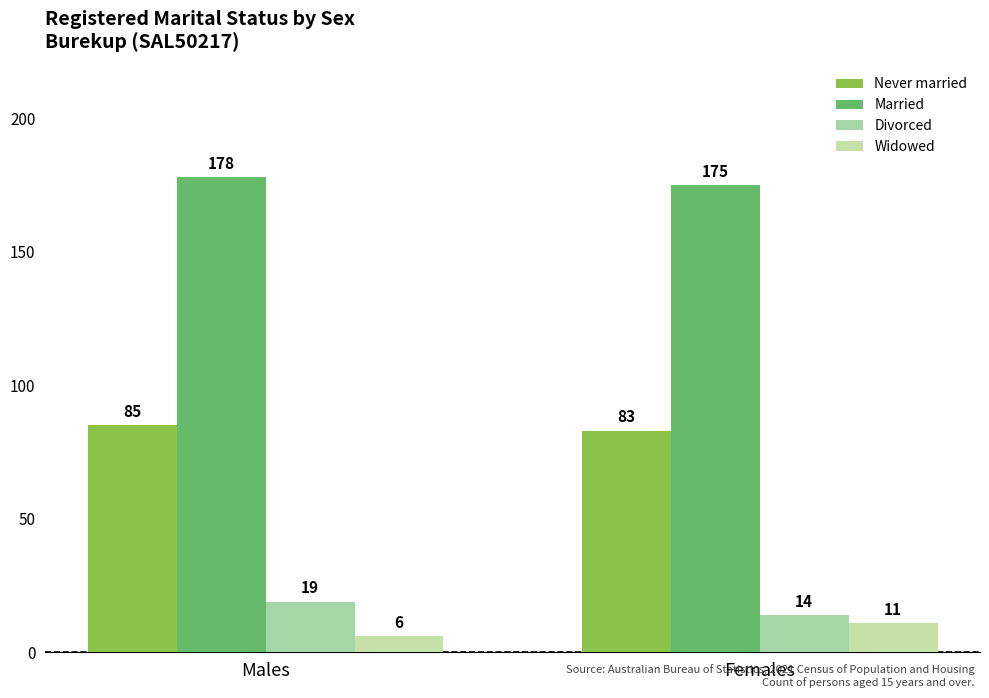

What is the sum of all Never married values?

168